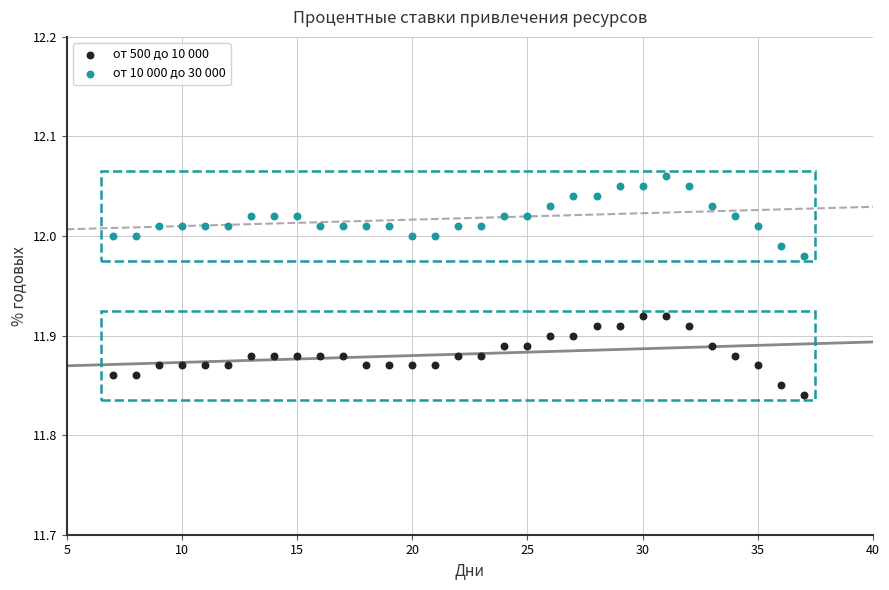

Which series contains the lowest Y value?

от 500 до 10 000